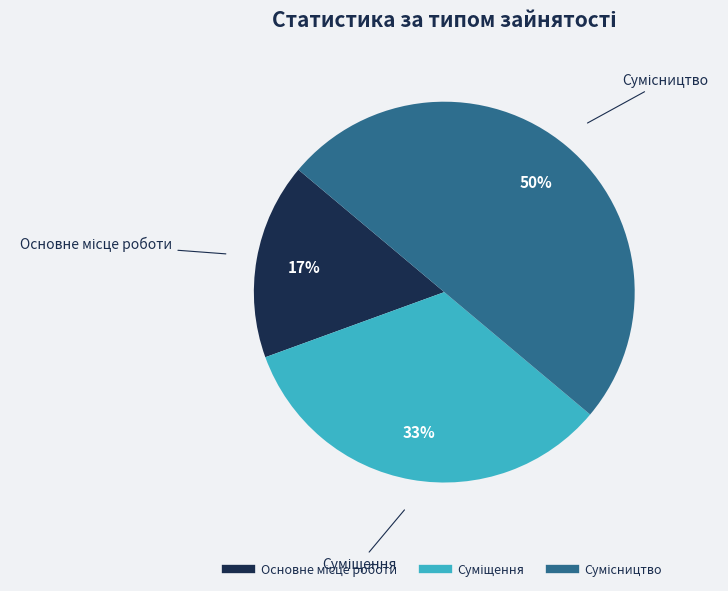

To the nearest percent, what is the average slice percentage?

33%